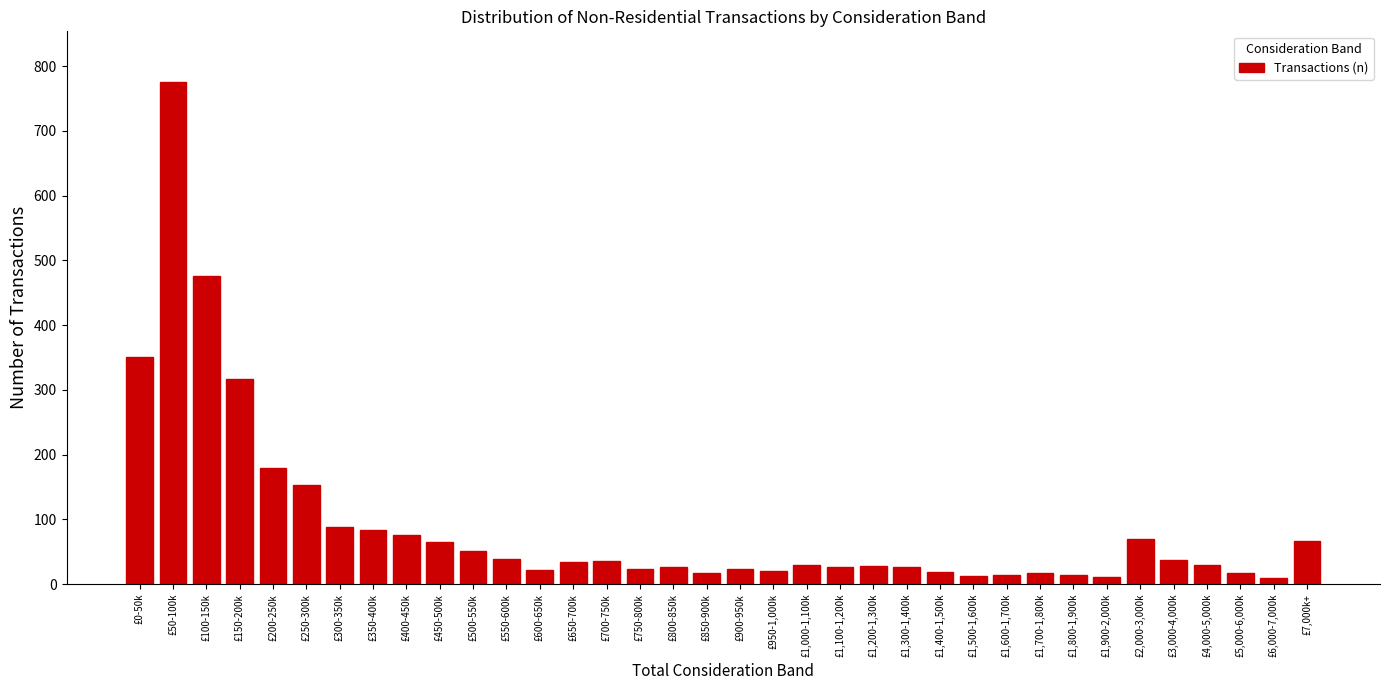

What is the label of the 30th bar from the right?

£300-350k